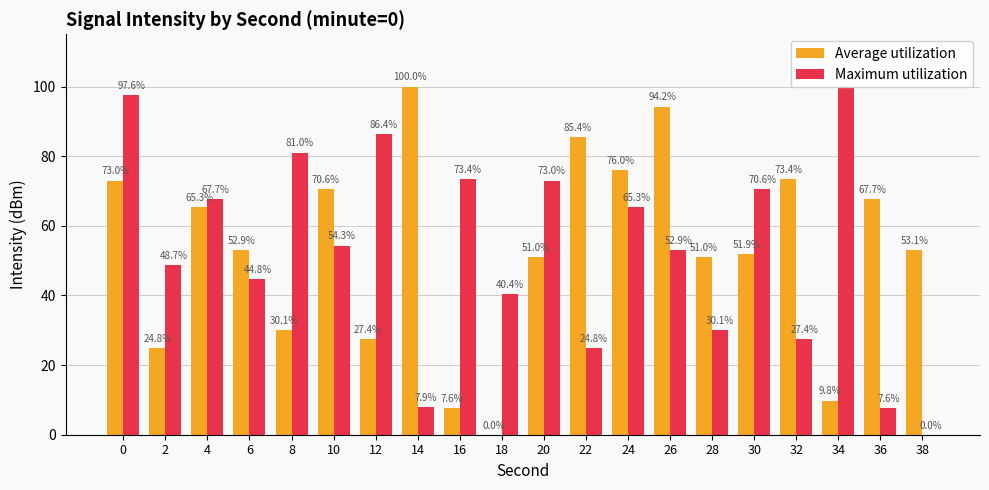

Rank the series by their maximum value, from lowest to highest.

Average utilization, Maximum utilization